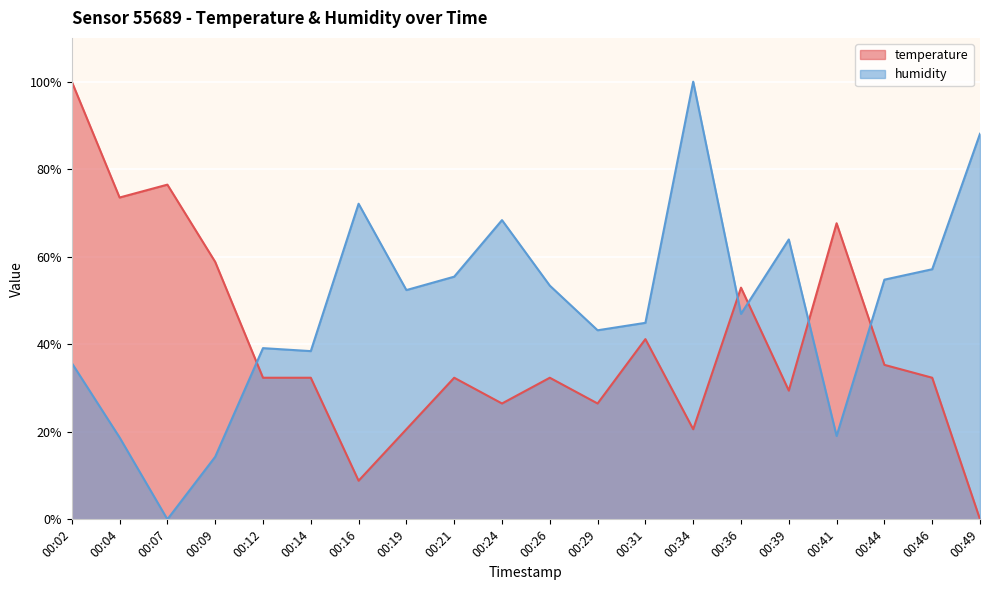

Which series has the largest total across all categories?

humidity